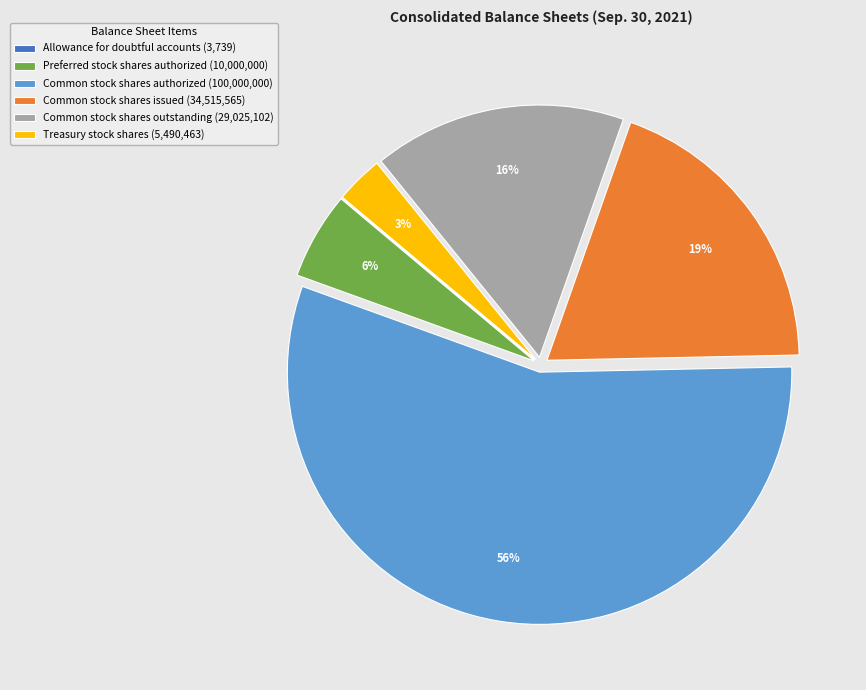

To the nearest percent, what is the difference between the largest and smallest slice percentages?

56%